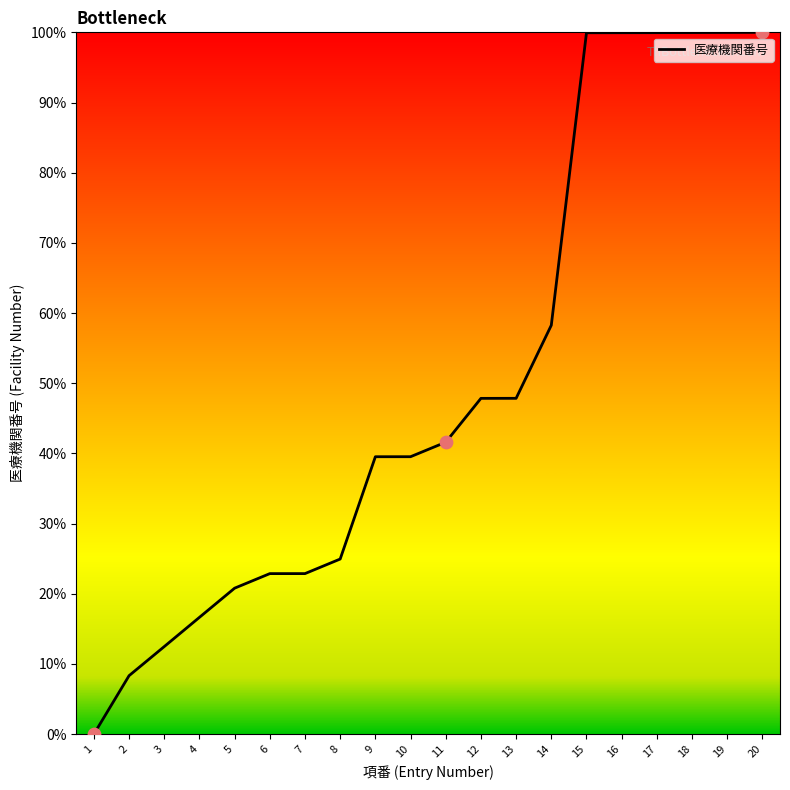

Which has a higher value, 7 or 14?

14